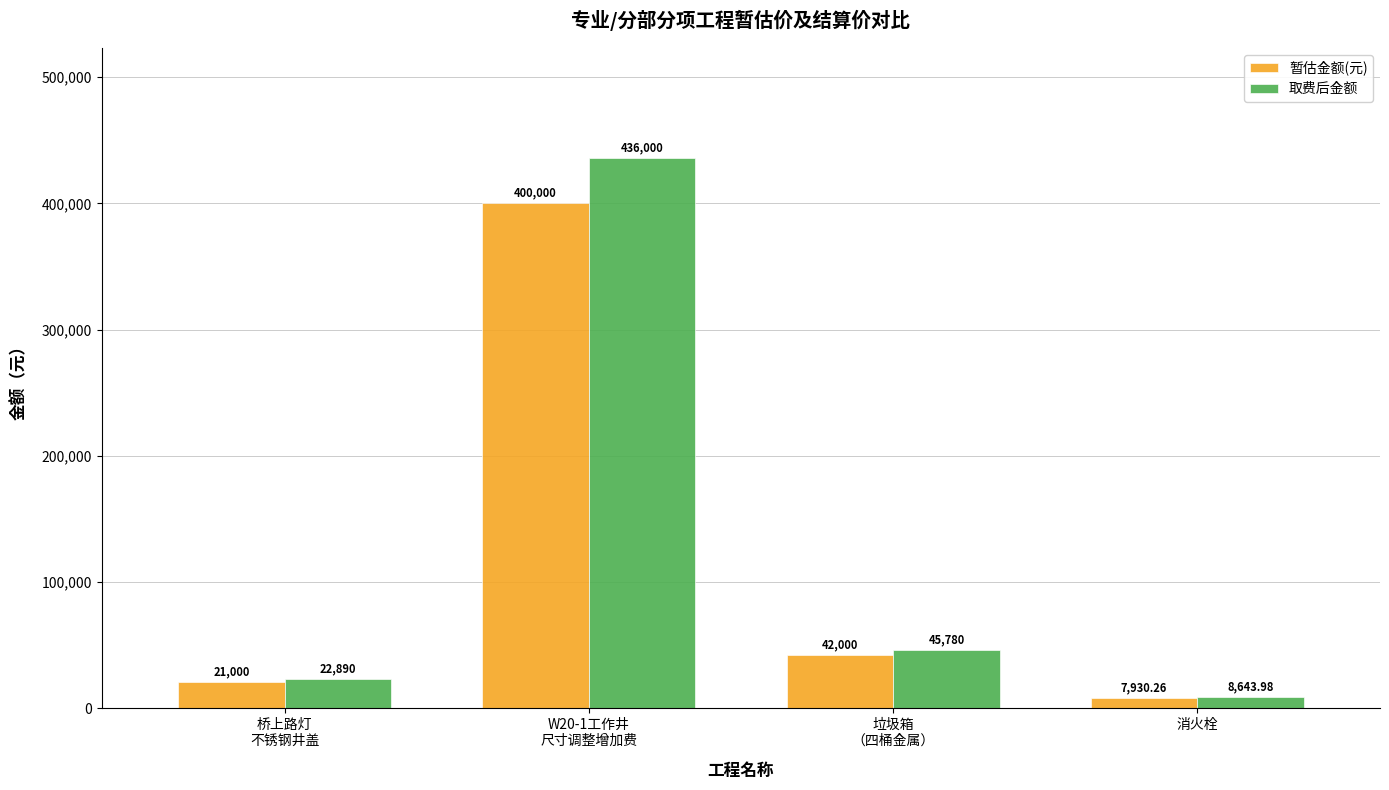

What is the greatest value displayed?

436000.0